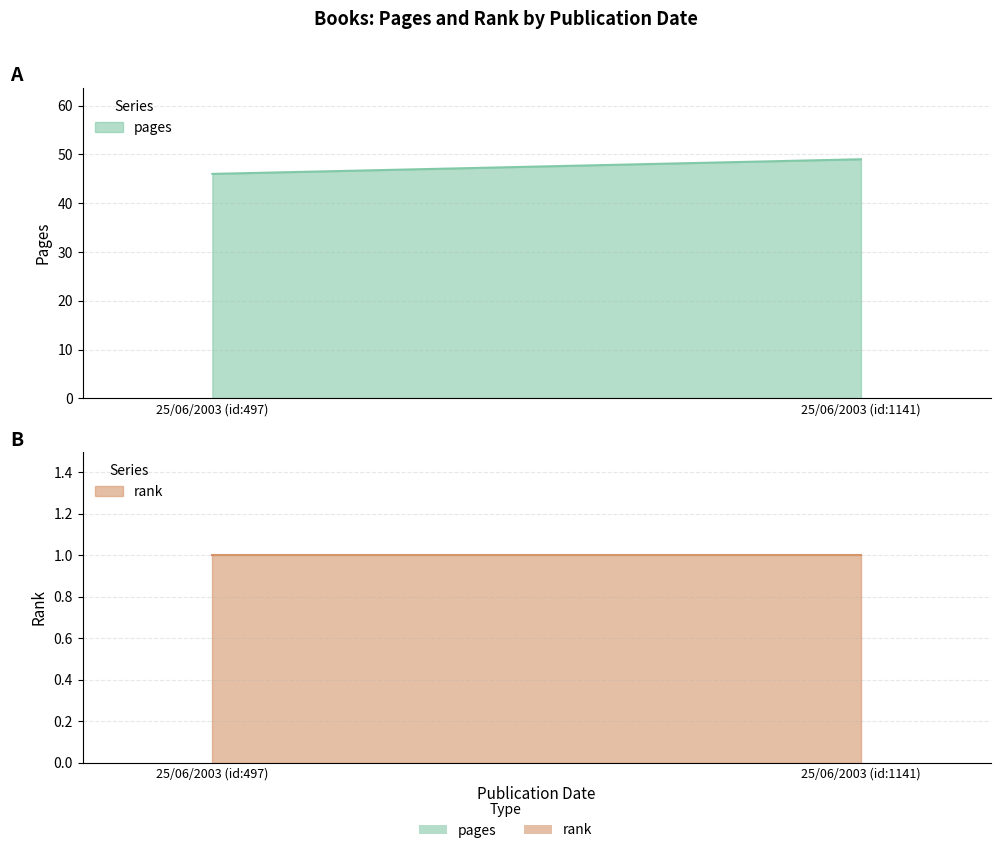

What is the difference between the pages values at 25/06/2003 (id:1141) and 25/06/2003 (id:497)?

3